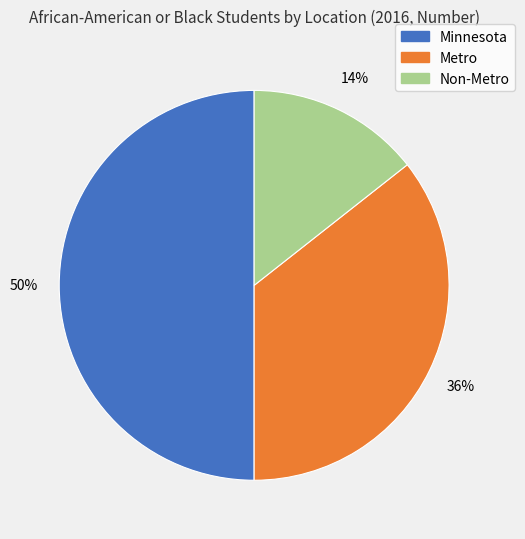

Count the number of slices in the pie.

3